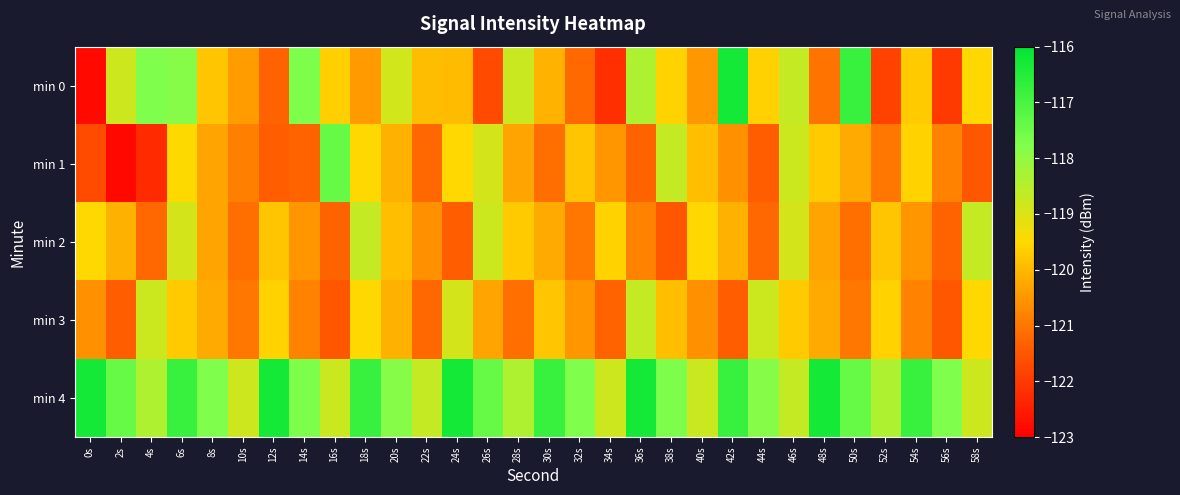

Reading left to right, what are all the values shown in this chart?

min 0: 0s=-122.8	2s=-118.8	4s=-117.8	6s=-117.9	8s=-119.8	10s=-120.4	12s=-121.3	14s=-117.7	16s=-119.6	18s=-120.5	20s=-118.9	22s=-119.9	24s=-119.9	26s=-121.7	28s=-118.8	30s=-120.1	32s=-121.2	34s=-122.2	36s=-118.4	38s=-119.6	40s=-120.5	42s=-116.3	44s=-119.6	46s=-118.7	48s=-121.0	50s=-116.8	52s=-121.9	54s=-119.7	56s=-122.0	58s=-119.5
min 1: 0s=-121.7	2s=-122.8	4s=-122.2	6s=-119.5	8s=-120.3	10s=-120.8	12s=-121.4	14s=-121.3	16s=-117.4	18s=-119.5	20s=-120.1	22s=-121.2	24s=-119.5	26s=-118.9	28s=-120.3	30s=-121.1	32s=-119.8	34s=-120.5	36s=-121.3	38s=-118.7	40s=-119.9	42s=-120.6	44s=-121.4	46s=-118.8	48s=-119.7	50s=-120.2	52s=-121.0	54s=-119.6	56s=-120.8	58s=-121.5
min 2: 0s=-119.5	2s=-120.1	4s=-121.2	6s=-118.9	8s=-120.3	10s=-121.1	12s=-119.8	14s=-120.5	16s=-121.3	18s=-118.7	20s=-119.9	22s=-120.6	24s=-121.4	26s=-118.8	28s=-119.7	30s=-120.2	32s=-121.0	34s=-119.6	36s=-120.8	38s=-121.5	40s=-119.5	42s=-120.1	44s=-121.2	46s=-118.9	48s=-120.3	50s=-121.1	52s=-119.8	54s=-120.5	56s=-121.3	58s=-118.7
min 3: 0s=-120.6	2s=-121.4	4s=-118.8	6s=-119.7	8s=-120.2	10s=-121.0	12s=-119.6	14s=-120.8	16s=-121.5	18s=-119.5	20s=-120.1	22s=-121.2	24s=-118.9	26s=-120.3	28s=-121.1	30s=-119.8	32s=-120.5	34s=-121.3	36s=-118.7	38s=-119.9	40s=-120.6	42s=-121.4	44s=-118.8	46s=-119.7	48s=-120.2	50s=-121.0	52s=-119.6	54s=-120.8	56s=-121.5	58s=-119.5
min 4: 0s=-116.3	2s=-117.4	4s=-118.4	6s=-116.8	8s=-117.8	10s=-118.8	12s=-116.3	14s=-117.7	16s=-118.8	18s=-116.8	20s=-117.9	22s=-118.7	24s=-116.3	26s=-117.4	28s=-118.4	30s=-116.8	32s=-117.8	34s=-118.8	36s=-116.3	38s=-117.7	40s=-118.8	42s=-116.8	44s=-117.9	46s=-118.7	48s=-116.3	50s=-117.4	52s=-118.4	54s=-116.8	56s=-117.8	58s=-118.8